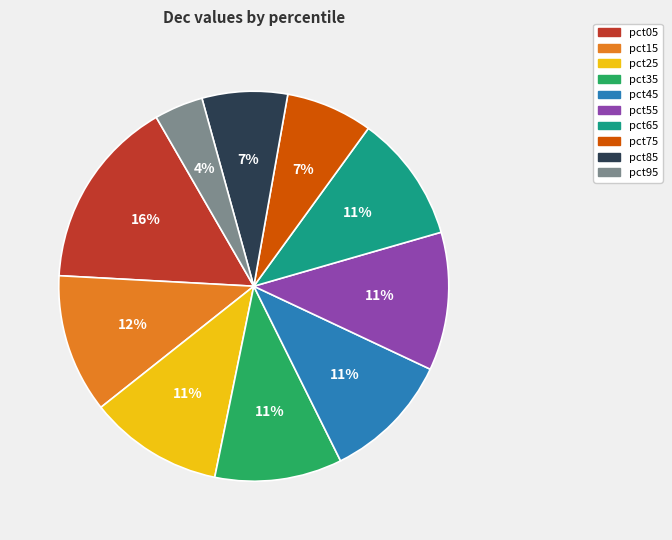

To the nearest percent, what portion does pct45 represent?

11%